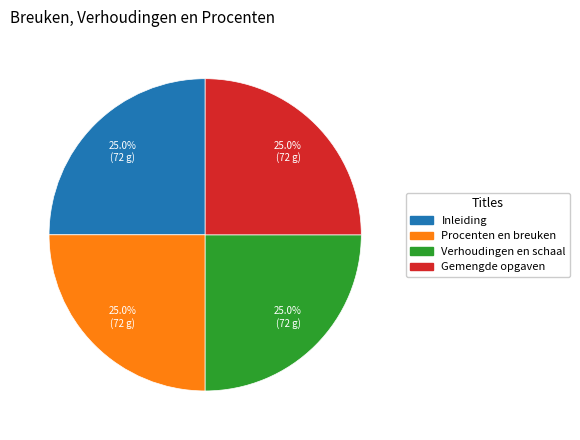

To the nearest percent, what is the combined percentage of Inleiding and Gemengde opgaven?

50%